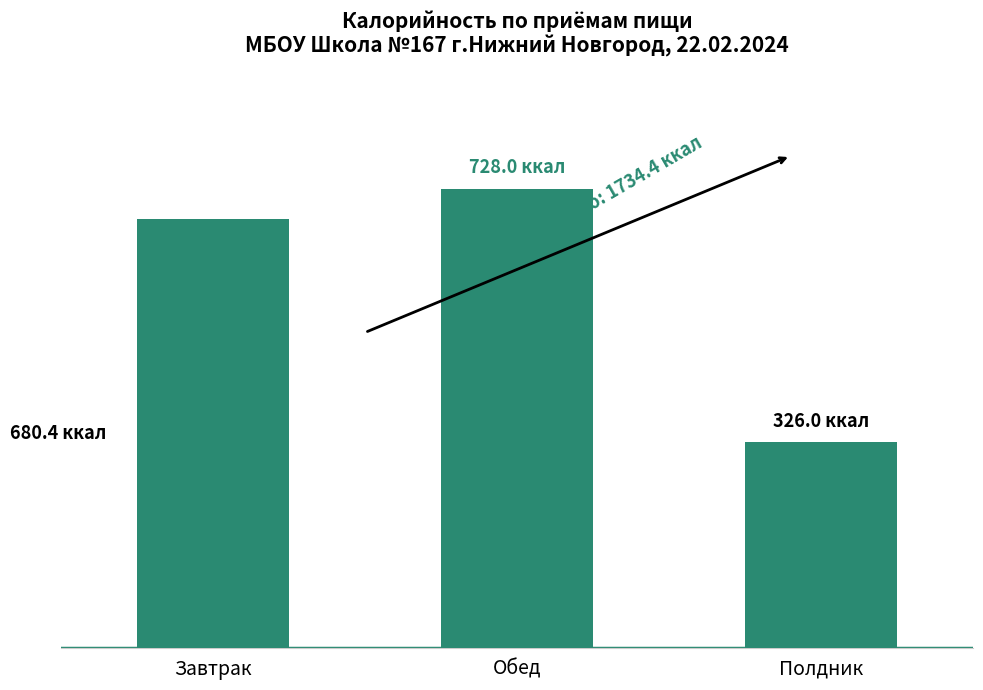

Does the chart contain any negative values?

No